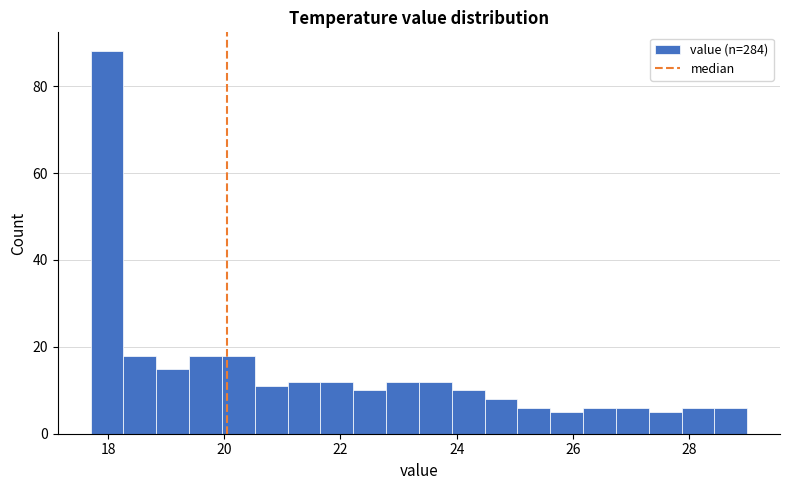

Read against the x-axis, roughly where is the centre of the tallest bar?

18.0